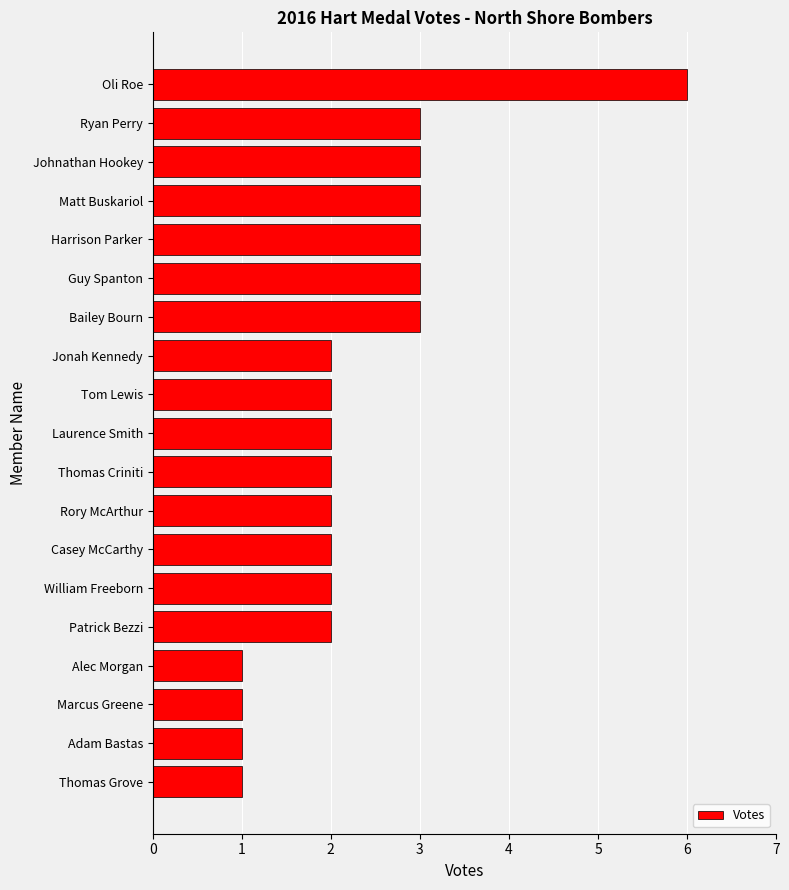

Reading top to bottom, transcribe all the data shown in this chart.

6	3	3	3	3	3	3	2	2	2	2	2	2	2	2	1	1	1	1